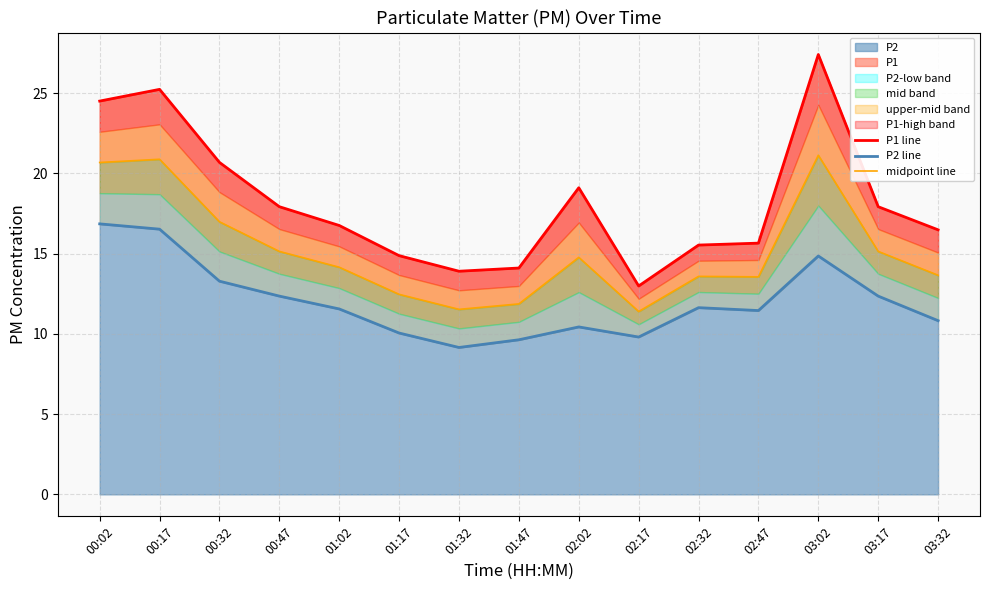

How many interior local valleys does the P1 line series have?

2